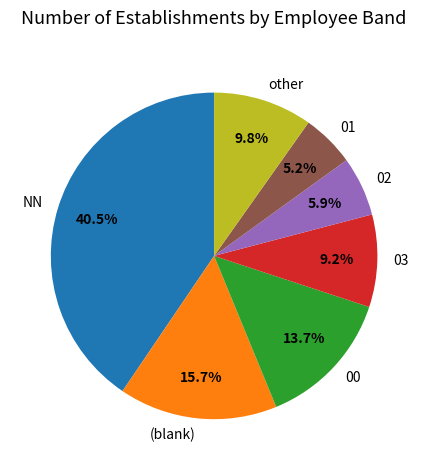

Between 03 and 02, which is larger?

03